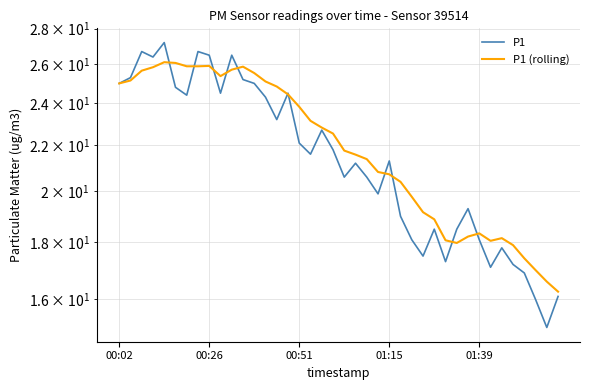

How many times do P1 (rolling) and P1 cross each other?

11